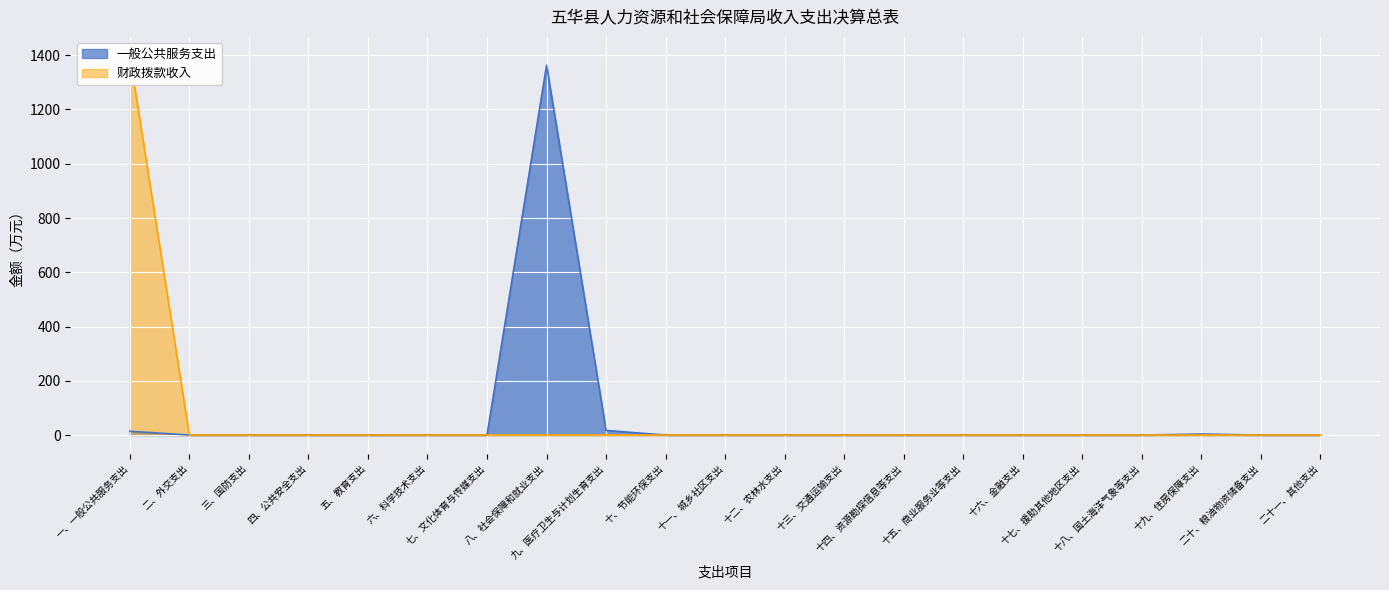

Which has a higher value, 九、医疗卫生与计划生育支出 or 五、教育支出?

九、医疗卫生与计划生育支出